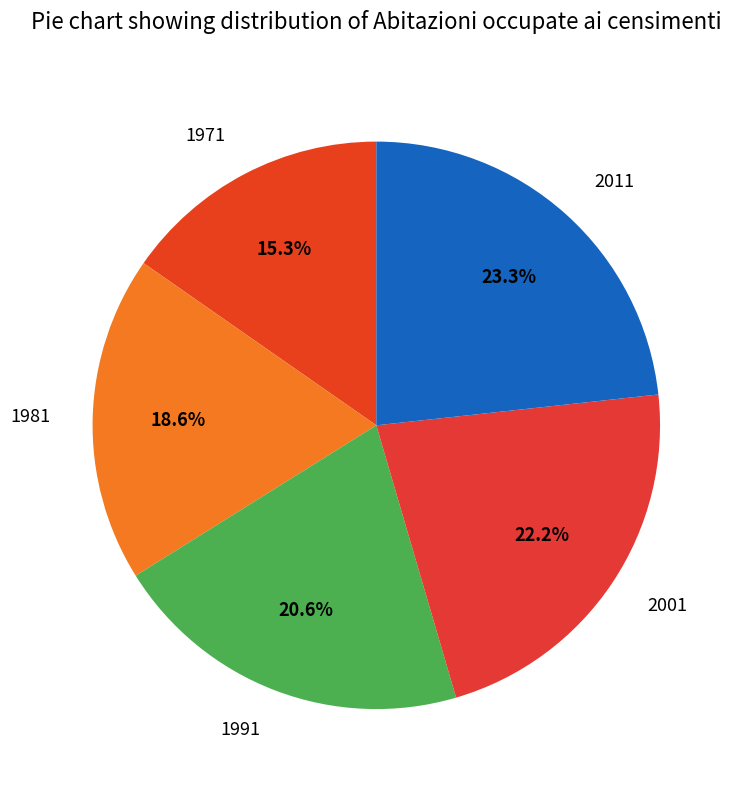

Is it true that 1981 is 27% of the pie?

False